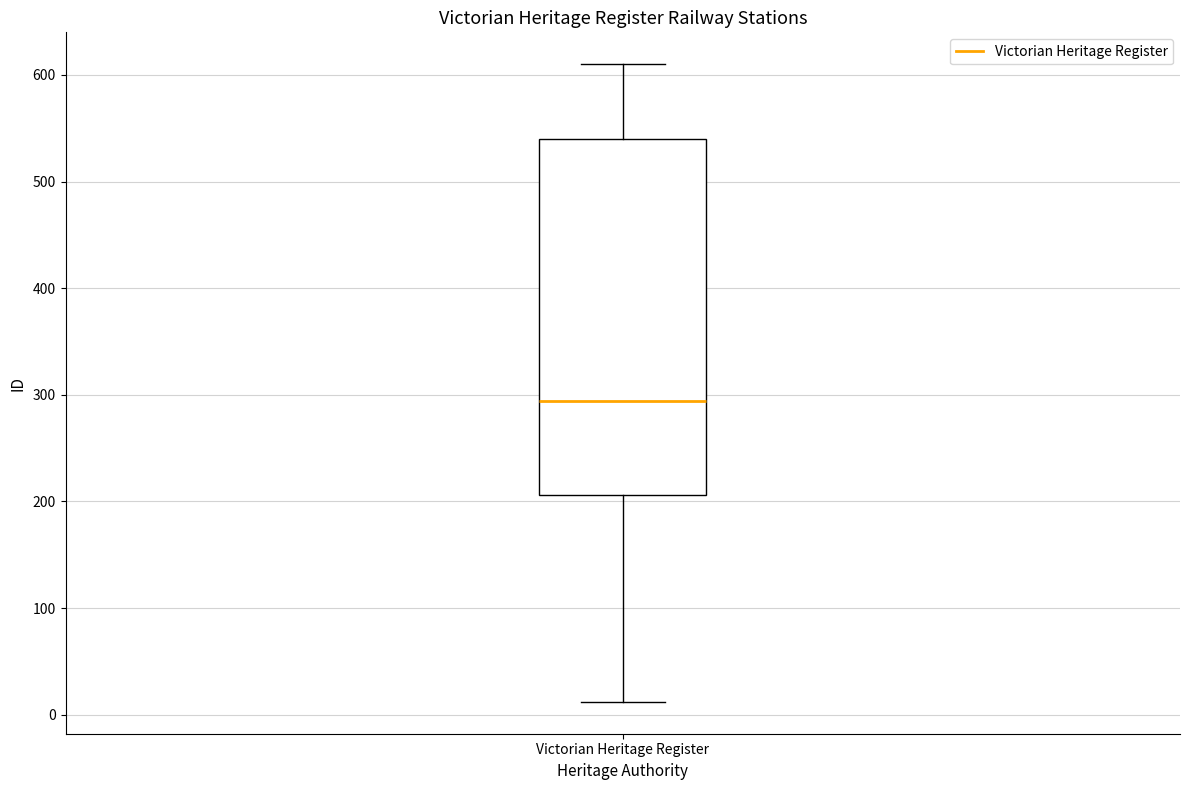

Transcribe this box plot: give where the median line is, the range the box spans, and where the two whiskers end, as read against the y-axis. The values are not printed on the chart, so give them approximately, as read against the axis.

median 290, box 210 to 540, whiskers 10 to 610